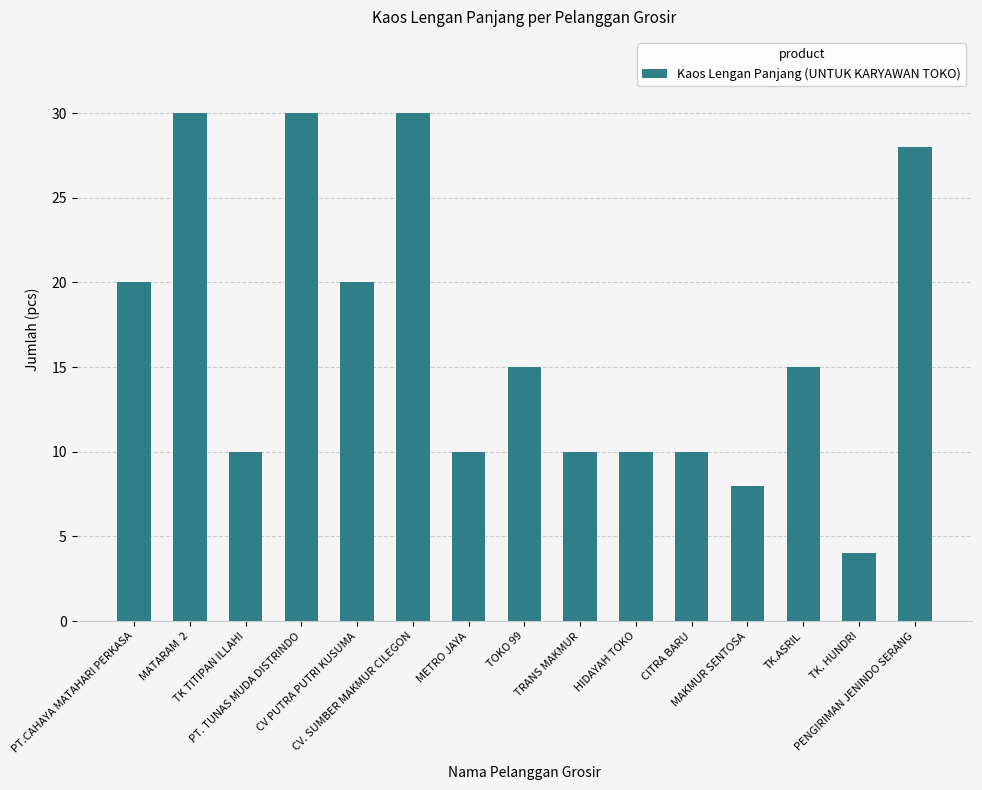

How many categories are shown in the chart?

15